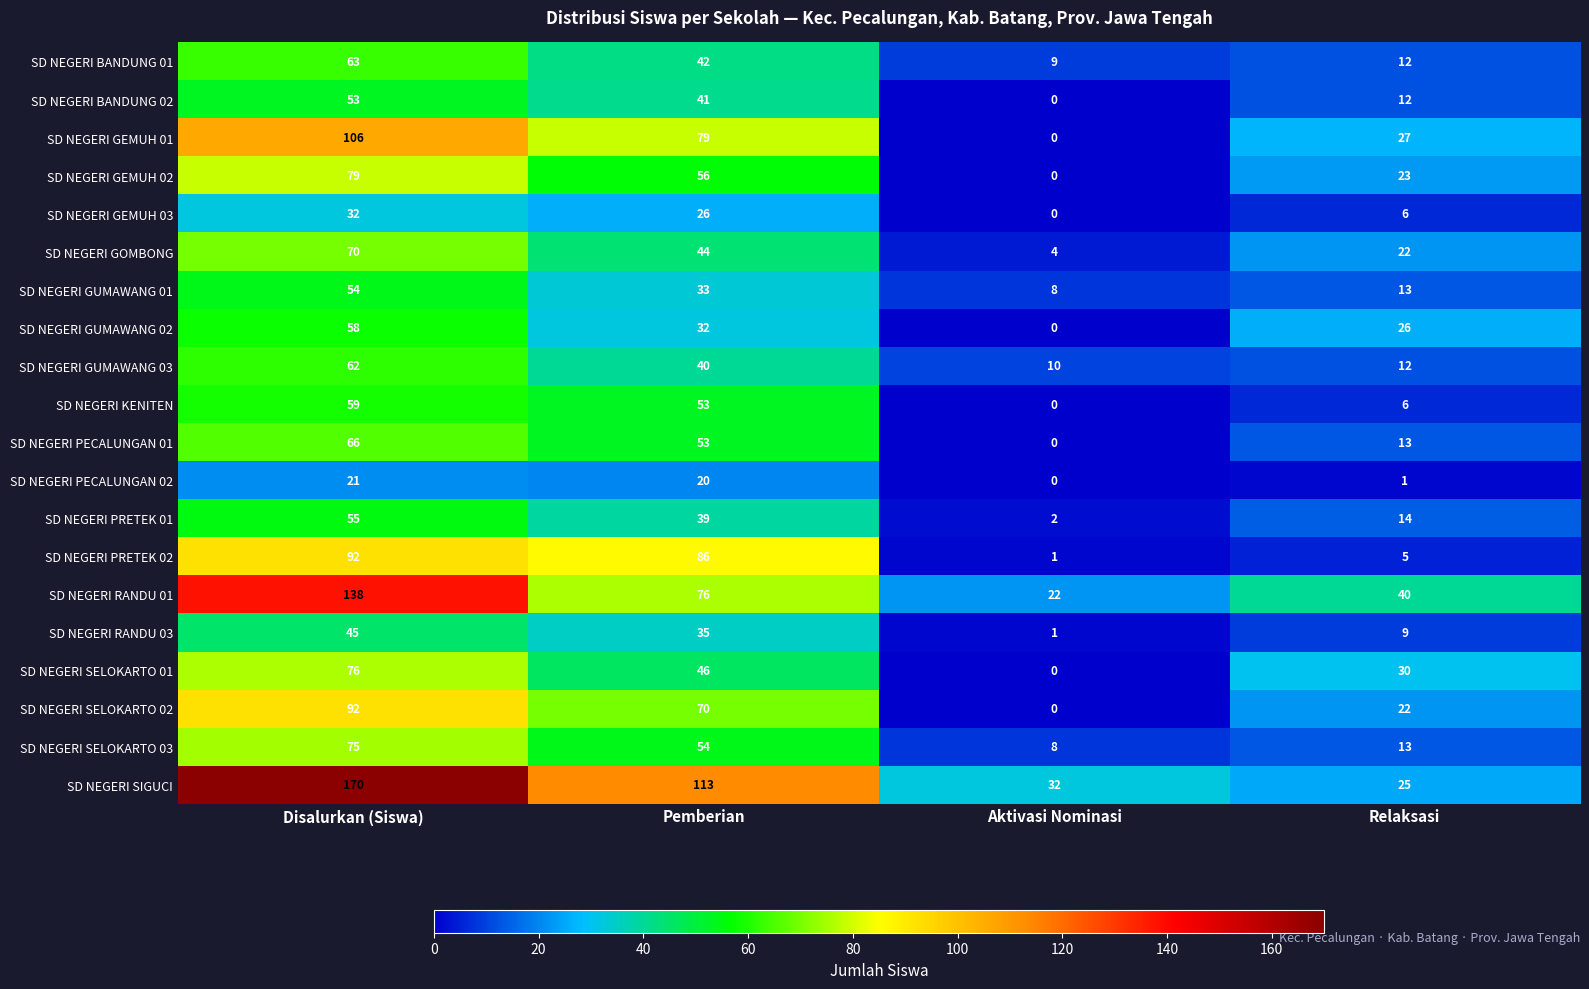

At which label does SD NEGERI PRETEK 02 first exceed 86?

Disalurkan (Siswa)